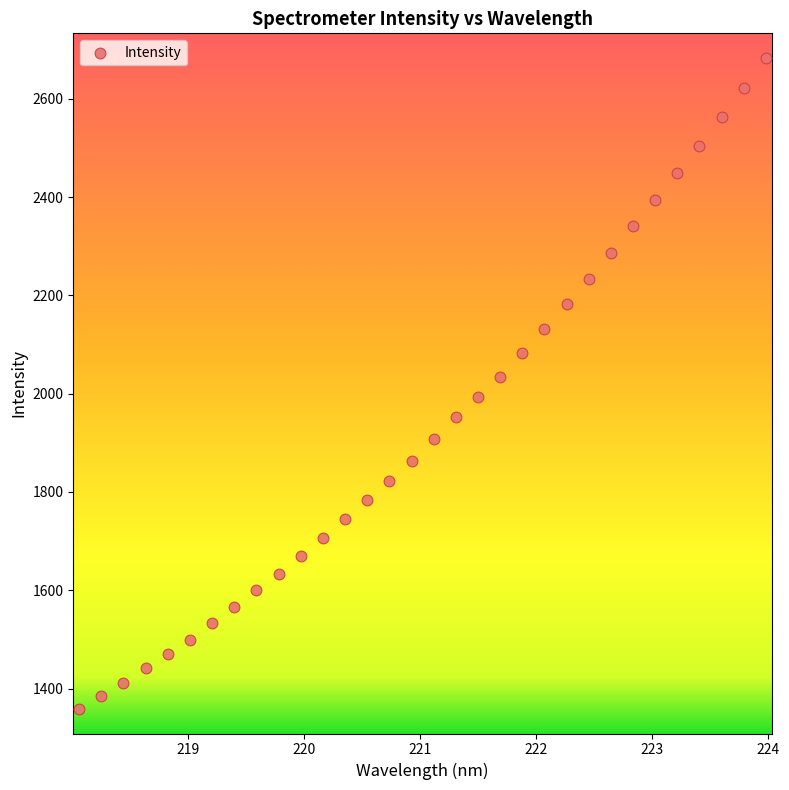

What is the range of X values (max minus min)?

5.9